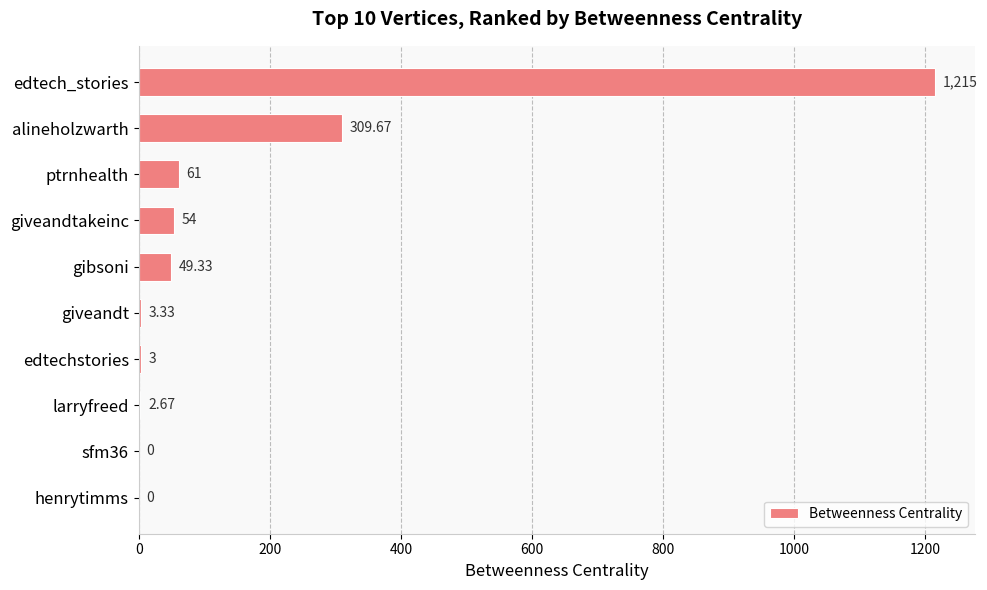

Where is the data nearest to the value 607?

alineholzwarth